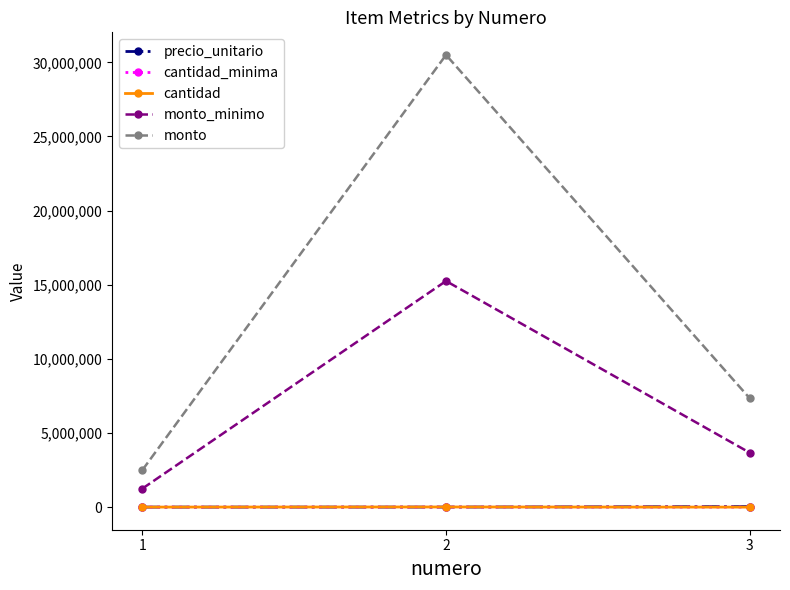

What is the difference between the maximum and minimum values in the monto series?

28000000